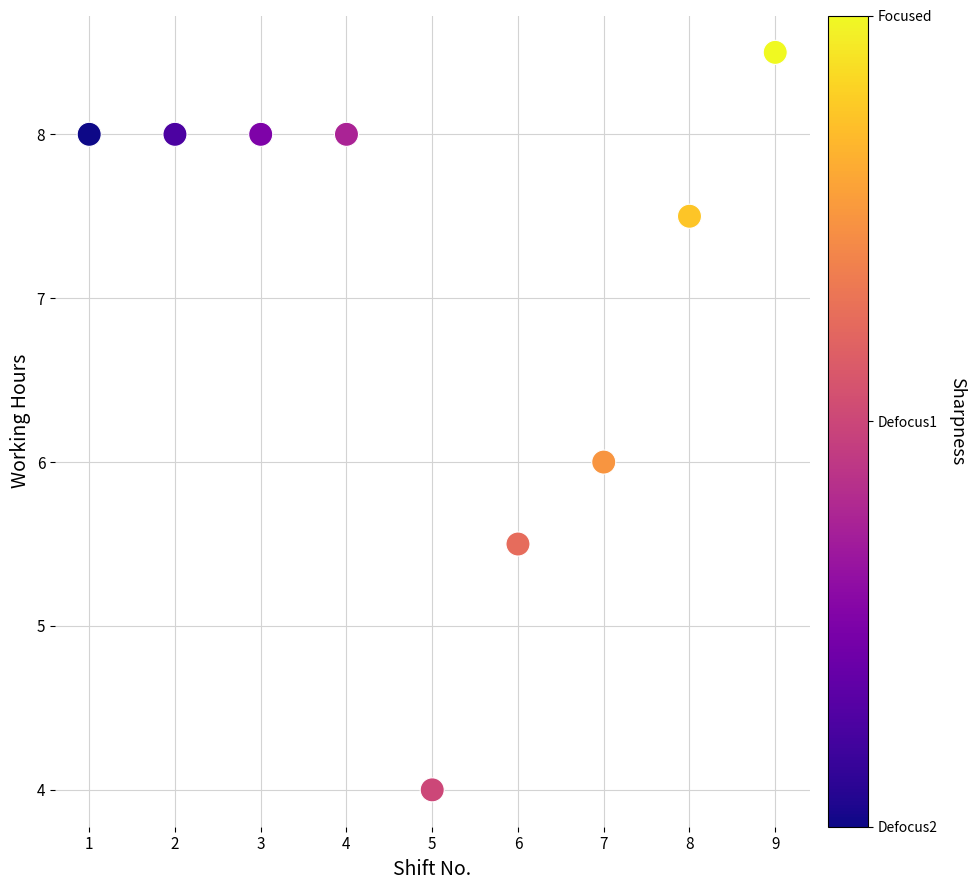

What is the average Y value?

7.1